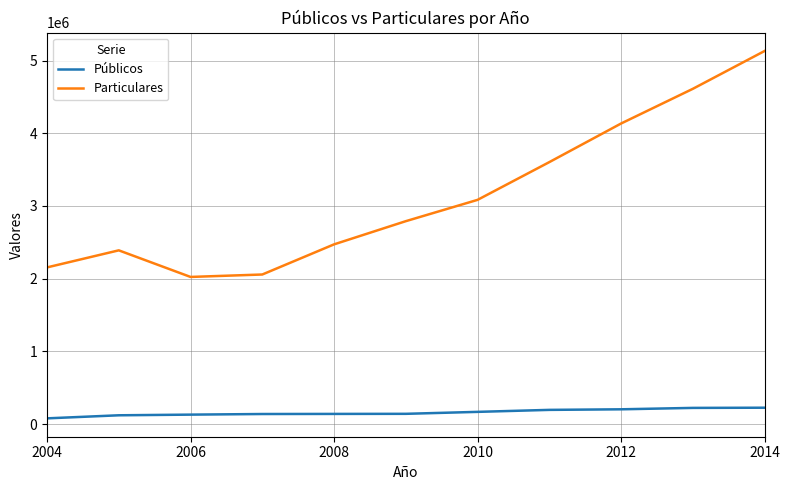

Does the chart display data point markers on the line(s)?

No